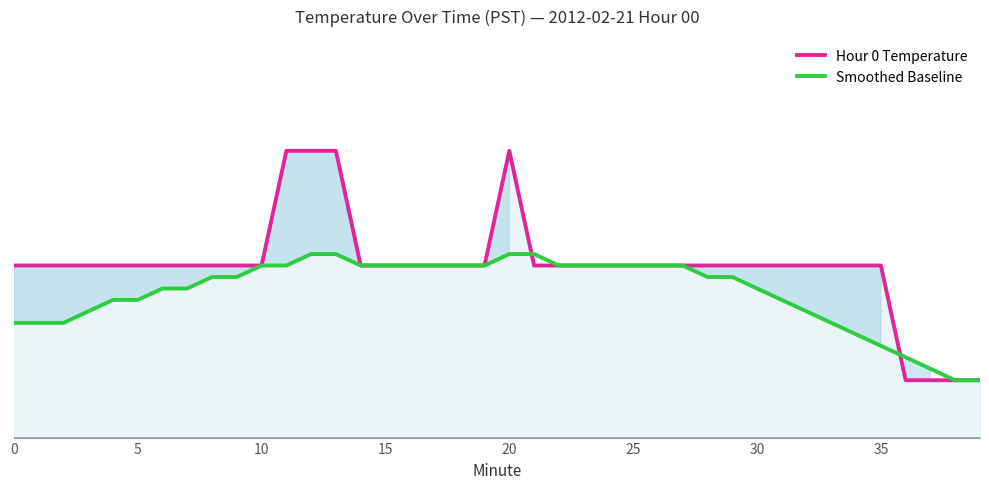

After their last crossing, which series has the higher values: Hour 0 Temperature or Smoothed Baseline?

Smoothed Baseline